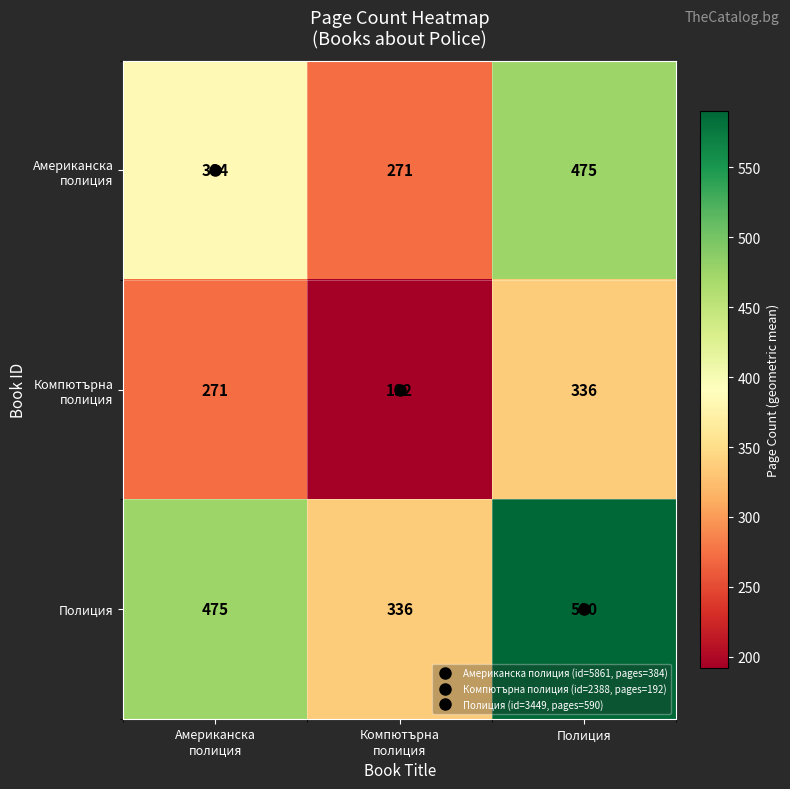

What is the smallest value displayed?

192